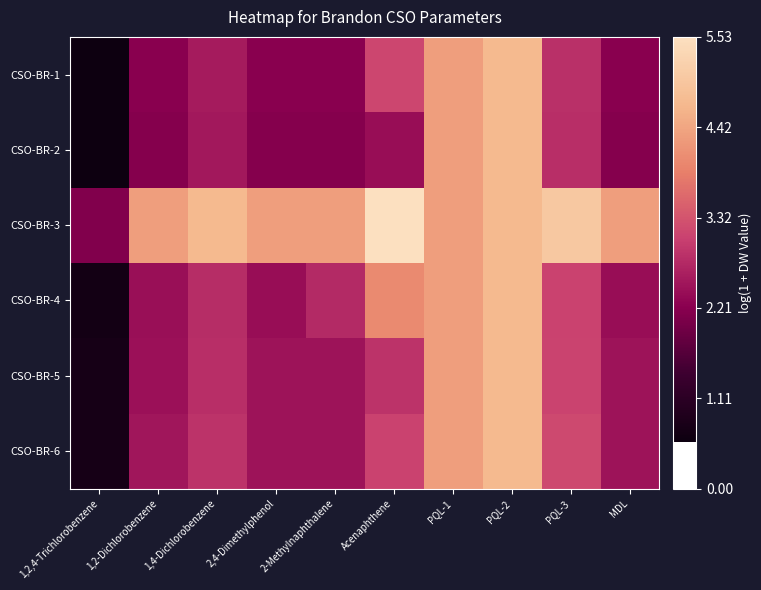

Reading left to right, list all the values displayed in this chart.

CSO-BR-1: 1,2,4-Trichlorobenzene=0.6	1,2-Dichlorobenzene=2.2	1,4-Dichlorobenzene=2.6	2,4-Dimethylphenol=2.2	2-Methylnaphthalene=2.2	Acenaphthene=3.1	PQL-1=4.3	PQL-2=4.7	PQL-3=2.9	MDL=2.2
CSO-BR-2: 1,2,4-Trichlorobenzene=0.6	1,2-Dichlorobenzene=2.2	1,4-Dichlorobenzene=2.5	2,4-Dimethylphenol=2.2	2-Methylnaphthalene=2.2	Acenaphthene=2.4	PQL-1=4.3	PQL-2=4.7	PQL-3=2.8	MDL=2.2
CSO-BR-3: 1,2,4-Trichlorobenzene=2.1	1,2-Dichlorobenzene=4.3	1,4-Dichlorobenzene=4.7	2,4-Dimethylphenol=4.3	2-Methylnaphthalene=4.3	Acenaphthene=5.5	PQL-1=4.3	PQL-2=4.7	PQL-3=5.0	MDL=4.3
CSO-BR-4: 1,2,4-Trichlorobenzene=0.7	1,2-Dichlorobenzene=2.4	1,4-Dichlorobenzene=2.8	2,4-Dimethylphenol=2.4	2-Methylnaphthalene=2.8	Acenaphthene=4.0	PQL-1=4.3	PQL-2=4.7	PQL-3=3.1	MDL=2.4
CSO-BR-5: 1,2,4-Trichlorobenzene=0.7	1,2-Dichlorobenzene=2.5	1,4-Dichlorobenzene=2.8	2,4-Dimethylphenol=2.5	2-Methylnaphthalene=2.5	Acenaphthene=2.9	PQL-1=4.3	PQL-2=4.7	PQL-3=3.1	MDL=2.5
CSO-BR-6: 1,2,4-Trichlorobenzene=0.7	1,2-Dichlorobenzene=2.5	1,4-Dichlorobenzene=2.9	2,4-Dimethylphenol=2.5	2-Methylnaphthalene=2.5	Acenaphthene=3.1	PQL-1=4.3	PQL-2=4.7	PQL-3=3.2	MDL=2.5